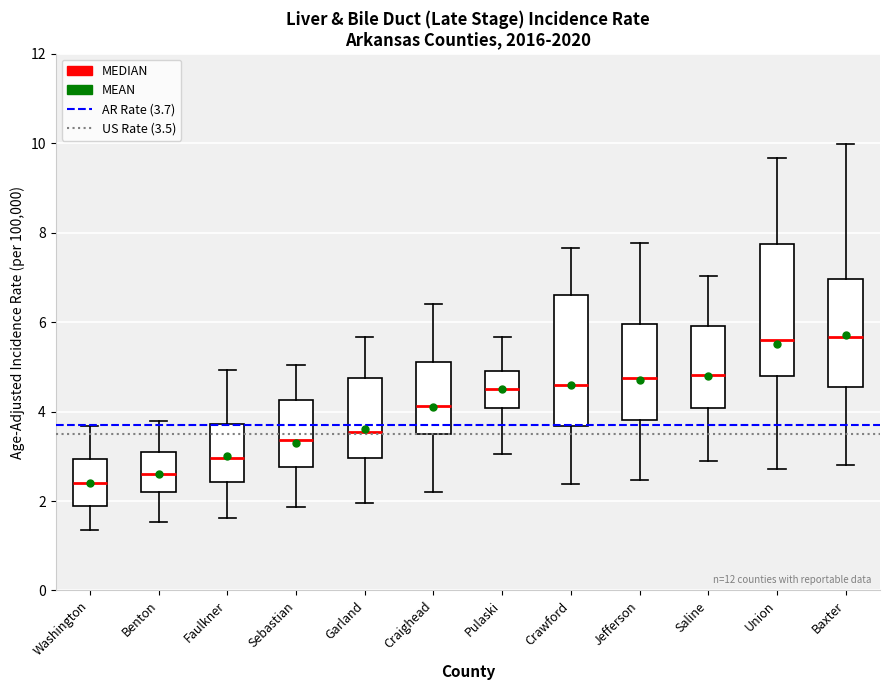

Reading left to right, transcribe this box plot: for each box, give where its median line is, the range the box spans, and where its two whiskers end, as read against the y-axis. The values are not printed on the chart, so give them approximately, as read against the axis.

Washington: median 2.4, box 1.8 to 3.0, whiskers 1.4 to 3.6
Benton: median 2.6, box 2.2 to 3.2, whiskers 1.6 to 3.8
Faulkner: median 3.0, box 2.4 to 3.8, whiskers 1.6 to 5.0
Sebastian: median 3.4, box 2.8 to 4.2, whiskers 1.8 to 5.0
Garland: median 3.6, box 3.0 to 4.8, whiskers 2.0 to 5.6
Craighead: median 4.2, box 3.6 to 5.2, whiskers 2.2 to 6.4
Pulaski: median 4.4, box 4.0 to 4.8, whiskers 3.0 to 5.6
Crawford: median 4.6, box 3.6 to 6.6, whiskers 2.4 to 7.6
Jefferson: median 4.8, box 3.8 to 6.0, whiskers 2.4 to 7.8
Saline: median 4.8, box 4.0 to 6.0, whiskers 2.8 to 7.0
Union: median 5.6, box 4.8 to 7.8, whiskers 2.8 to 9.6
Baxter: median 5.6, box 4.6 to 7.0, whiskers 2.8 to 10.0